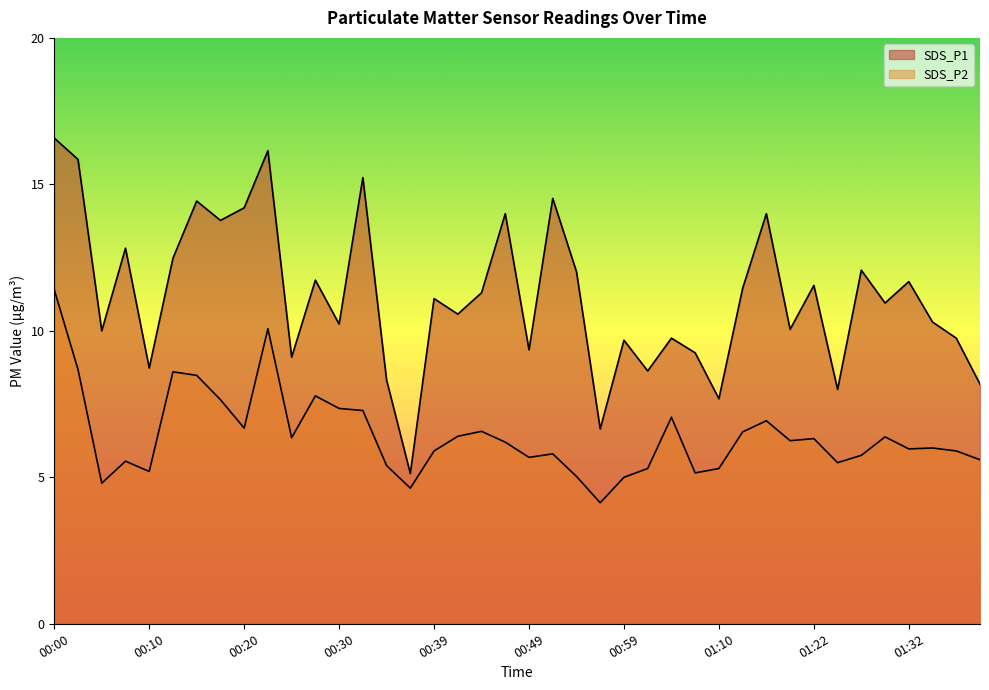

Which series has the largest total across all categories?

SDS_P1